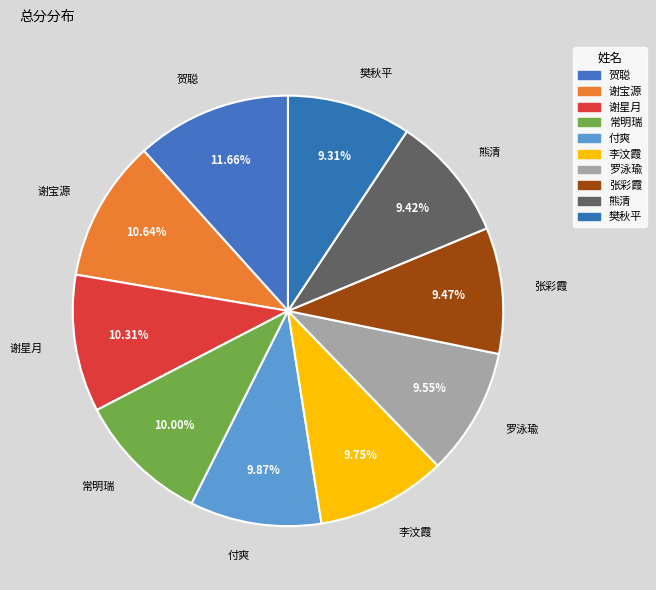

What is the largest slice in the pie chart?

贺聪